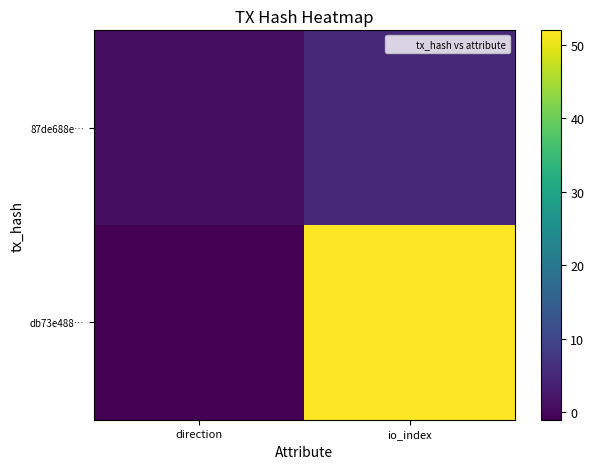

At io_index, list the series in order from largest to smallest.

db73e488…, 87de688e…